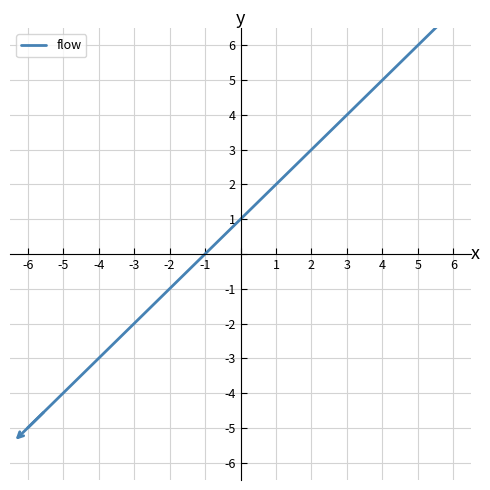

At which label does the data first exceed 1?

1